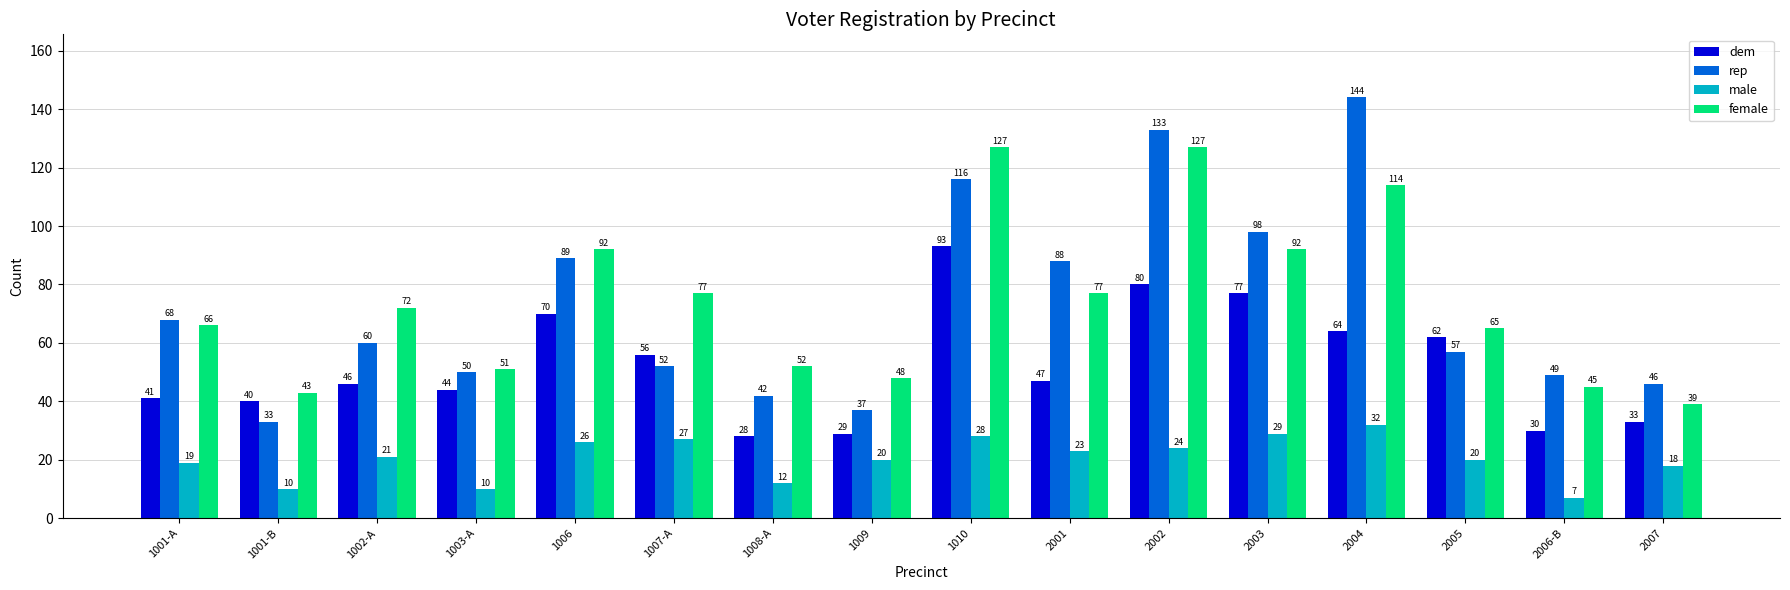

Which label corresponds to the smallest value in the chart?

2006-B